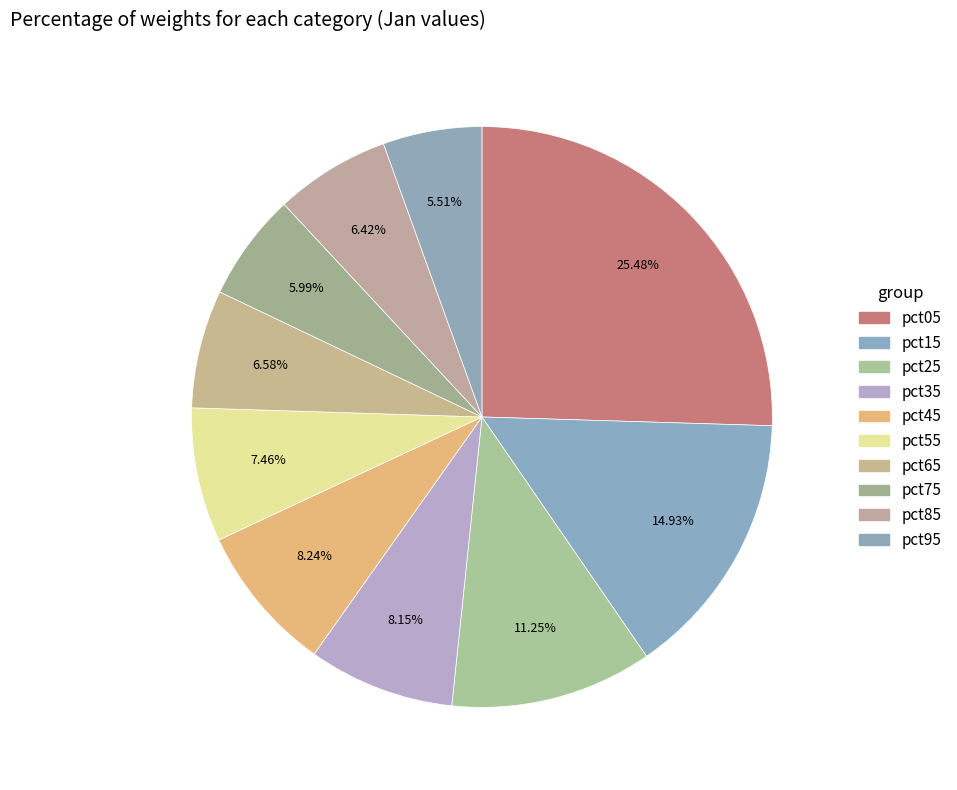

Rank the categories by value from highest to lowest.

pct05, pct15, pct25, pct45, pct35, pct55, pct65, pct85, pct75, pct95